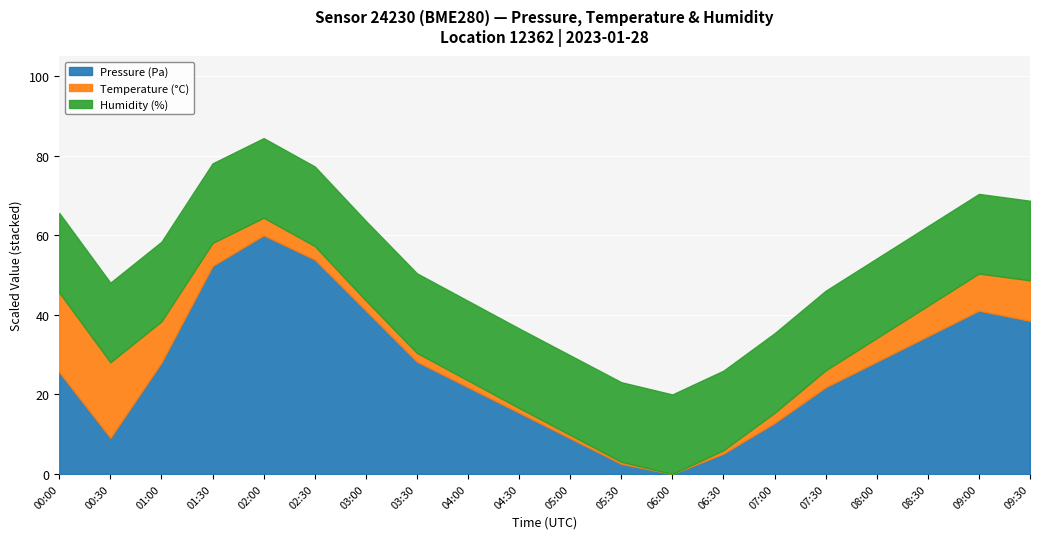

Reading right to left, list all the values displayed in this chart.

Pressure (Pa): 09:30=101518.0	09:00=101520.0	08:30=101515.0	08:00=101510.0	07:30=101505.0	07:00=101498.0	06:30=101492.0	06:00=101488.0	05:30=101490.0	05:00=101495.0	04:30=101500.0	04:00=101505.0	03:30=101510.0	03:00=101520.0	02:30=101530.0	02:00=101534.8	01:30=101528.8	01:00=101509.8	00:30=101495.1	00:00=101507.9
Temperature (°C): 09:30=3.5	09:00=3.5	08:30=3.4	08:00=3.3	07:30=3.2	07:00=3.1	06:30=3.0	06:00=3.0	05:30=3.0	05:00=3.0	04:30=3.0	04:00=3.0	03:30=3.1	03:00=3.1	02:30=3.1	02:00=3.2	01:30=3.3	01:00=3.6	00:30=4.1	00:00=4.1
Humidity (%): 09:30=100.0	09:00=100.0	08:30=100.0	08:00=100.0	07:30=100.0	07:00=100.0	06:30=100.0	06:00=100.0	05:30=100.0	05:00=100.0	04:30=100.0	04:00=100.0	03:30=100.0	03:00=100.0	02:30=100.0	02:00=100.0	01:30=100.0	01:00=100.0	00:30=100.0	00:00=100.0